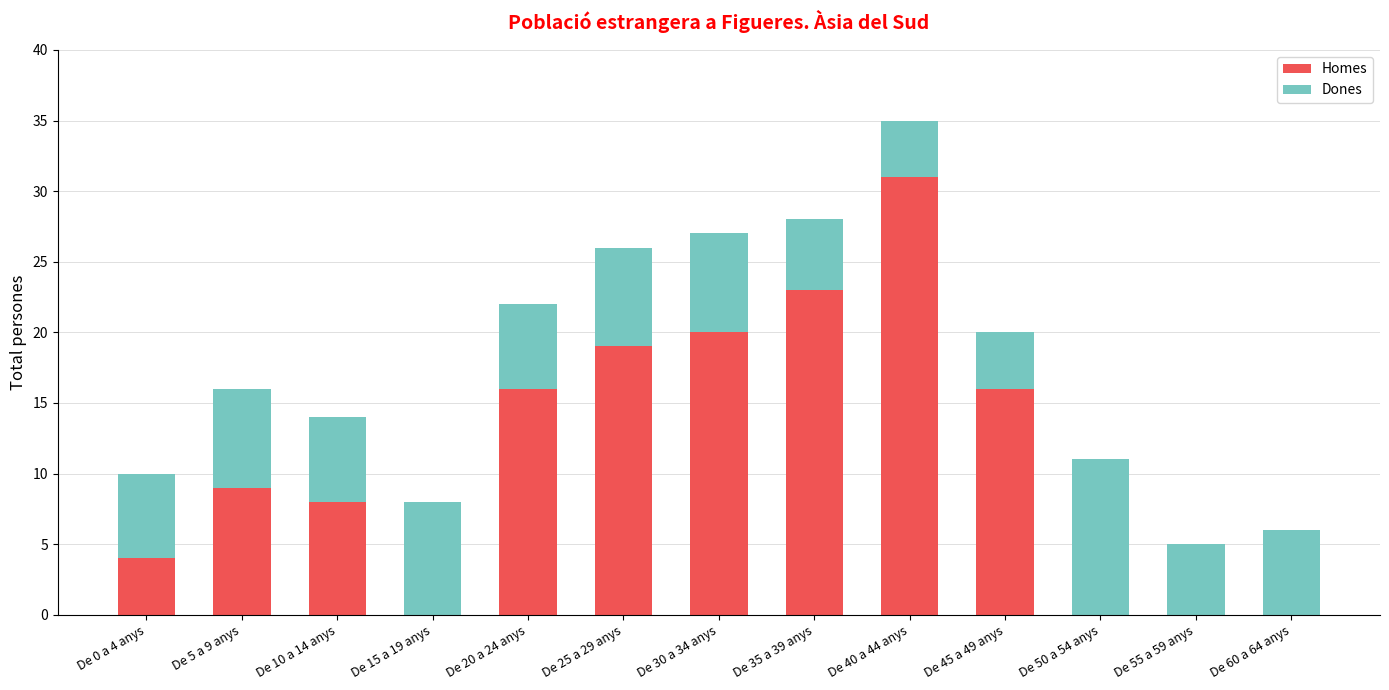

Which category has the highest value in the Homes series?

De 40 a 44 anys